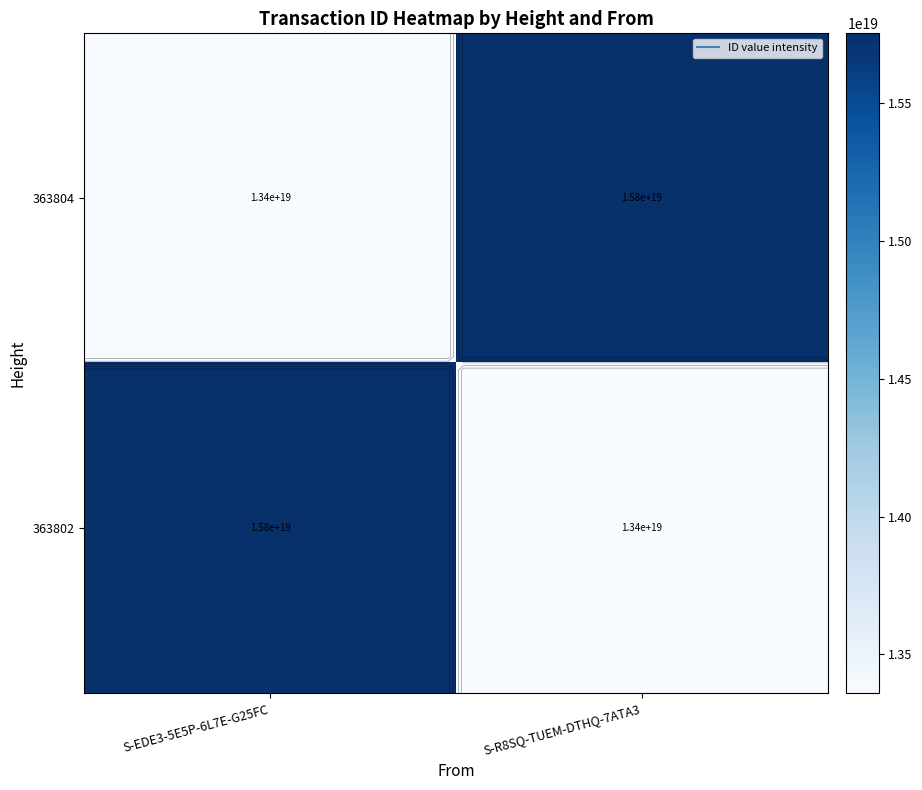

List the labels in order of 363802 value, largest first.

S-EDE3-5E5P-6L7E-G25FC, S-R8SQ-TUEM-DTHQ-7ATA3